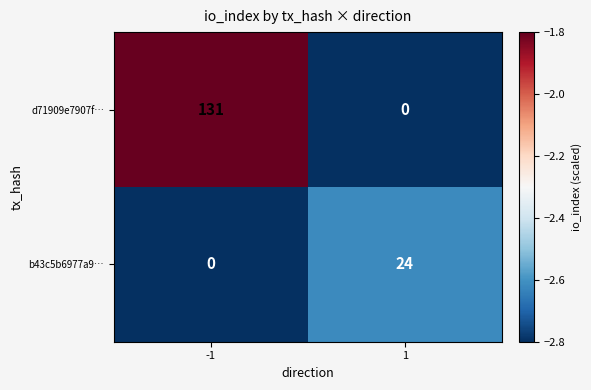

Which series has the widest spread of values?

d71909e7907f…